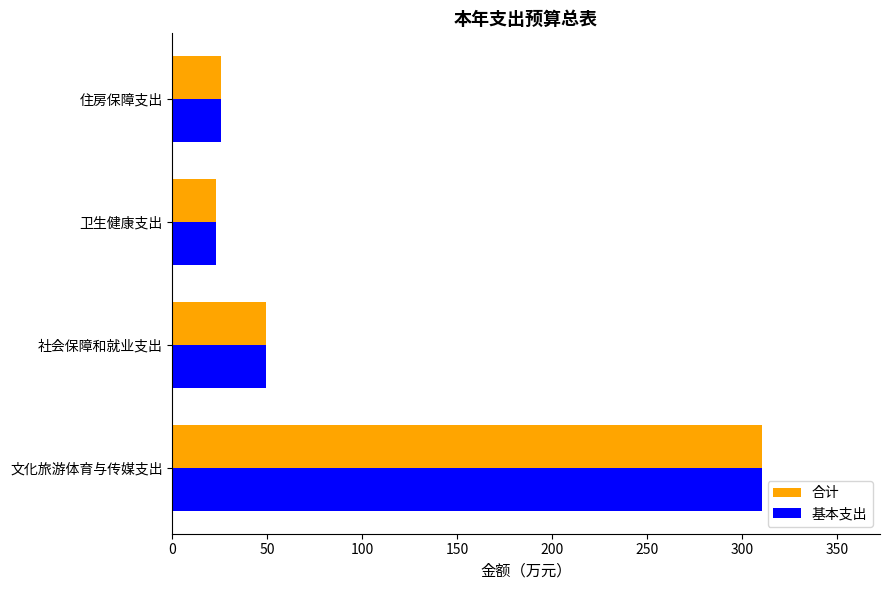

Where is 合计 nearest to the value 166?

社会保障和就业支出